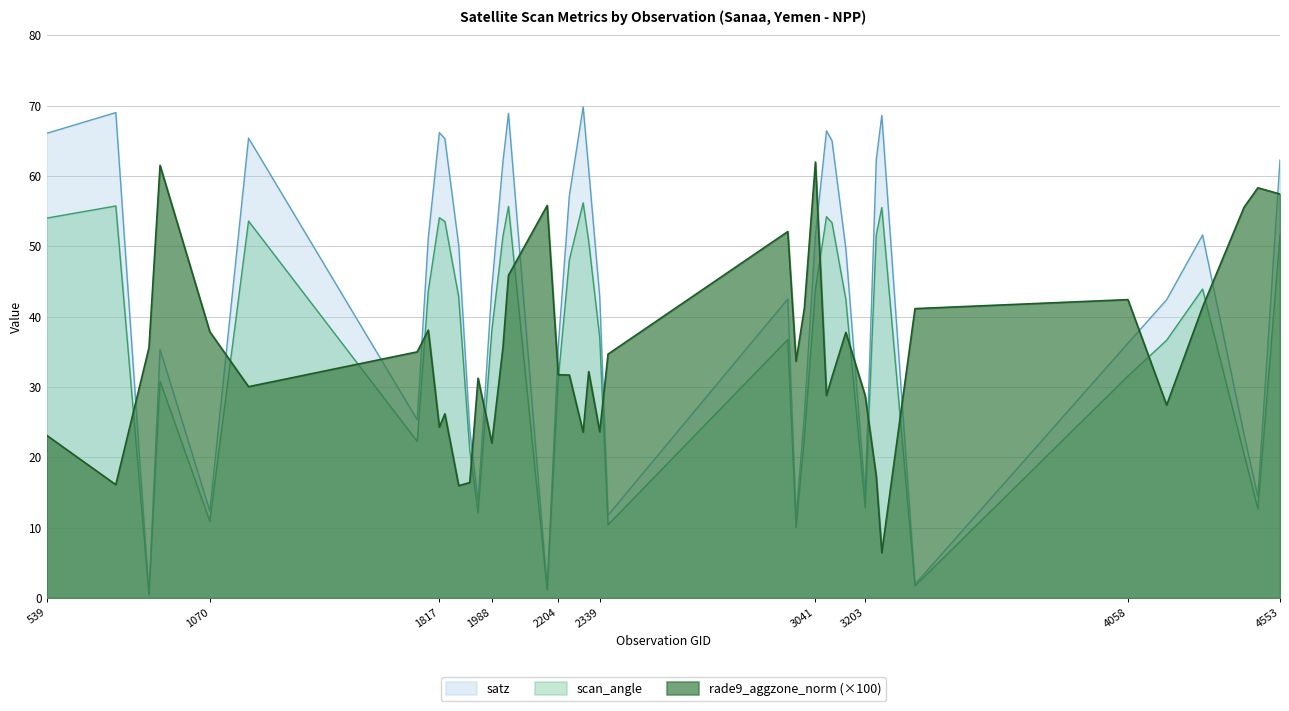

What is the maximum value for scan_angle?

56.2